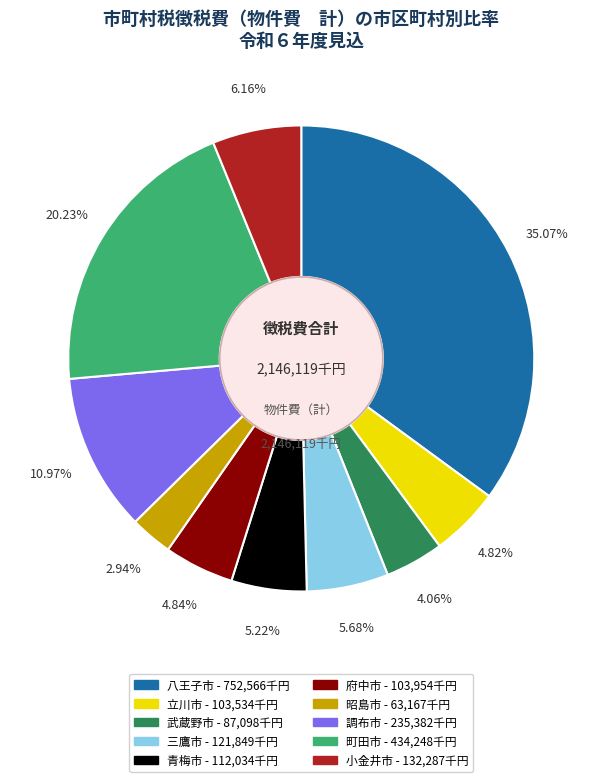

Is it true that 立川市 is 13% of the pie?

False